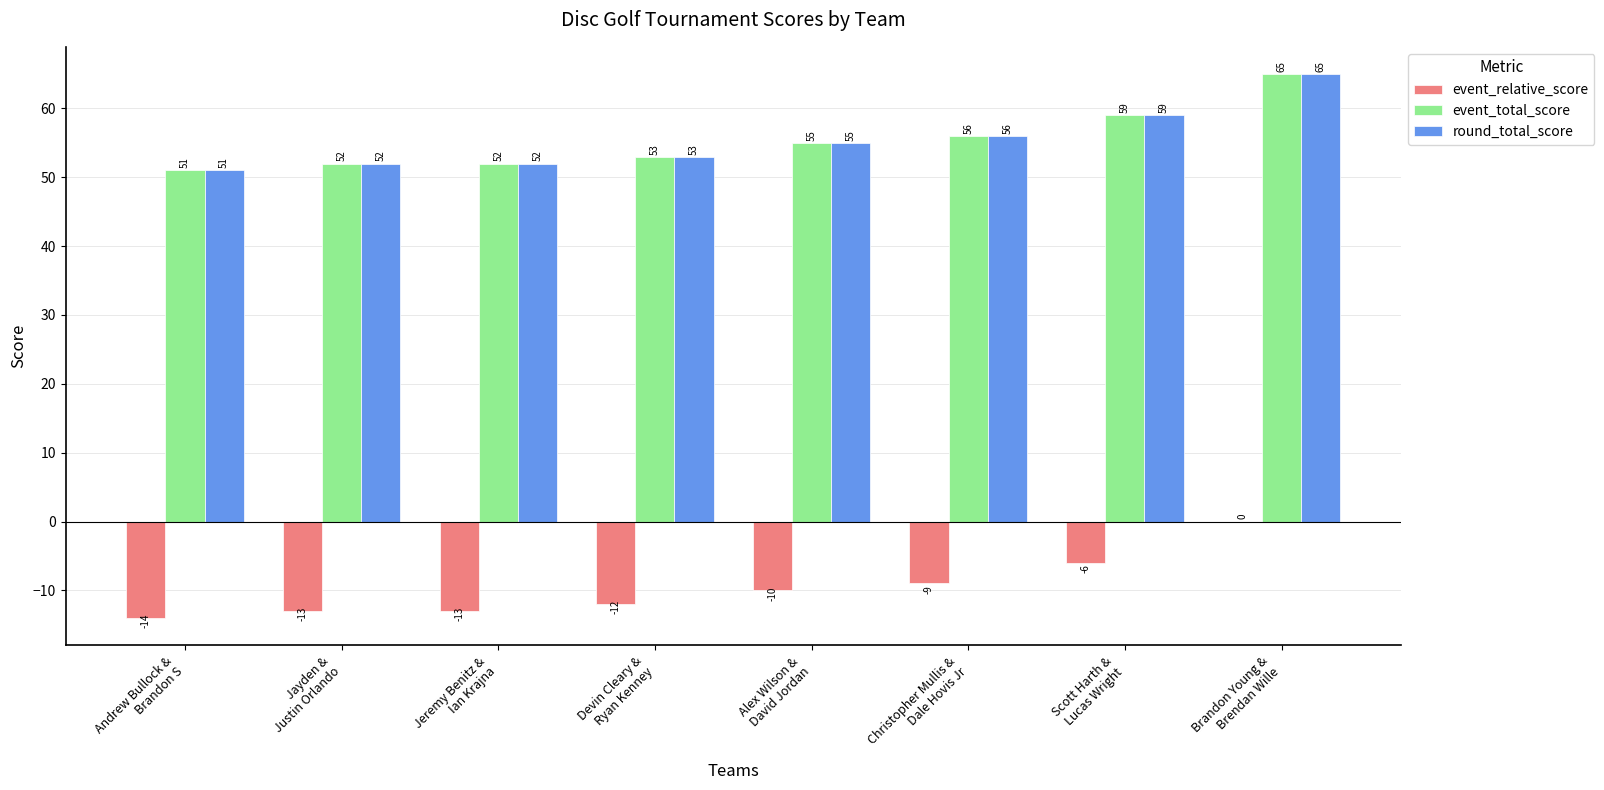

Reading left to right, extract all data points from this chart.

event_relative_score: Andrew Bullock &
Brandon S=-14	Jayden &
Justin Orlando=-13	Jeremy Benitz &
Ian Krajna=-13	Devin Cleary &
Ryan Kenney=-12	Alex Wilson &
David Jordan=-10	Christopher Mullis &
Dale Hovis Jr=-9	Scott Harth &
Lucas Wright=-6	Brandon Young &
Brendan Wille=0
event_total_score: Andrew Bullock &
Brandon S=51	Jayden &
Justin Orlando=52	Jeremy Benitz &
Ian Krajna=52	Devin Cleary &
Ryan Kenney=53	Alex Wilson &
David Jordan=55	Christopher Mullis &
Dale Hovis Jr=56	Scott Harth &
Lucas Wright=59	Brandon Young &
Brendan Wille=65
round_total_score: Andrew Bullock &
Brandon S=51	Jayden &
Justin Orlando=52	Jeremy Benitz &
Ian Krajna=52	Devin Cleary &
Ryan Kenney=53	Alex Wilson &
David Jordan=55	Christopher Mullis &
Dale Hovis Jr=56	Scott Harth &
Lucas Wright=59	Brandon Young &
Brendan Wille=65